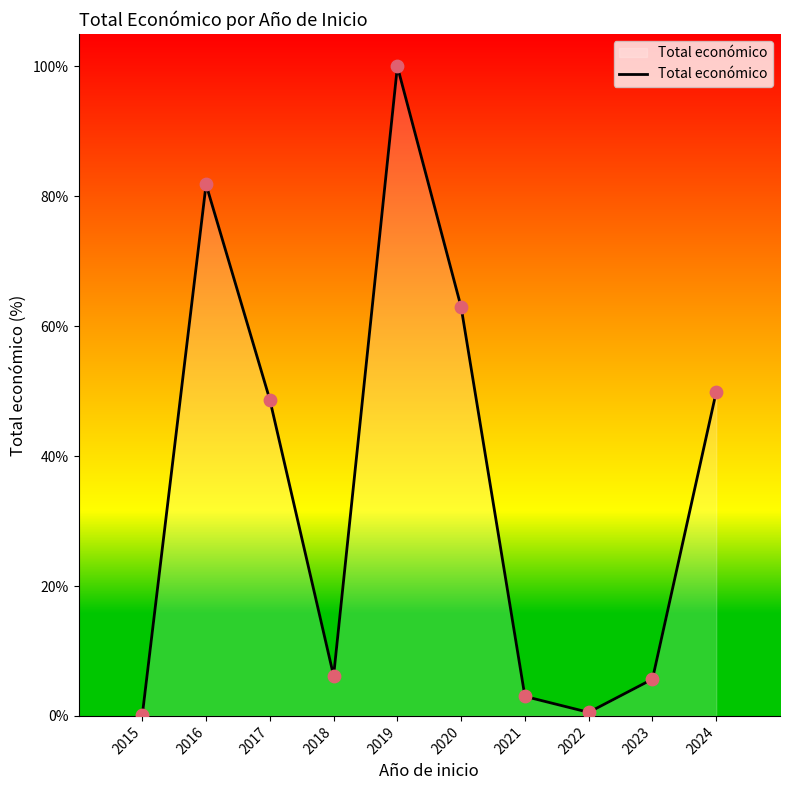

What is the change in value from 2016 to 2019?

+18.2